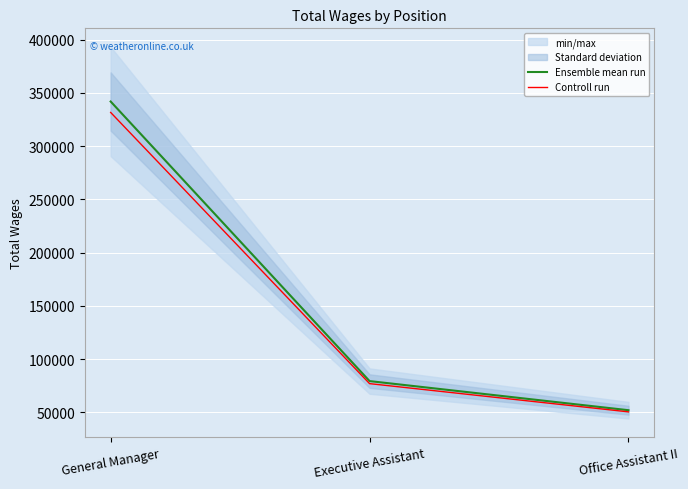

The value of Controll run at General Manager is 331663.4. True or false?

True